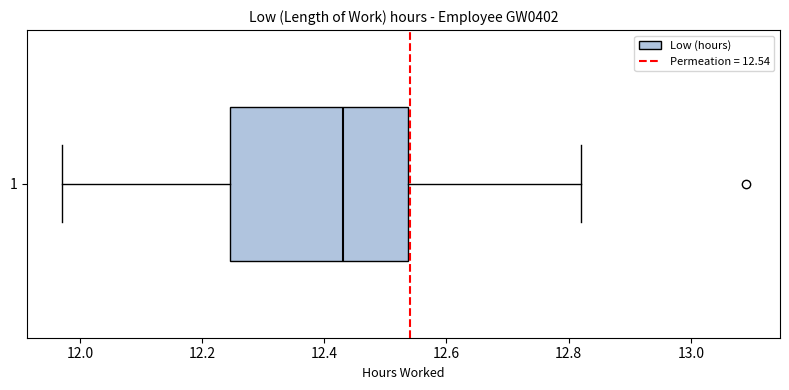

Transcribe this box plot: give where the median line is, the range the box spans, and where the two whiskers end, as read against the x-axis. The values are not printed on the chart, so give them approximately, as read against the axis.

median 12.44, box 12.24 to 12.54, whiskers 11.98 to 12.82